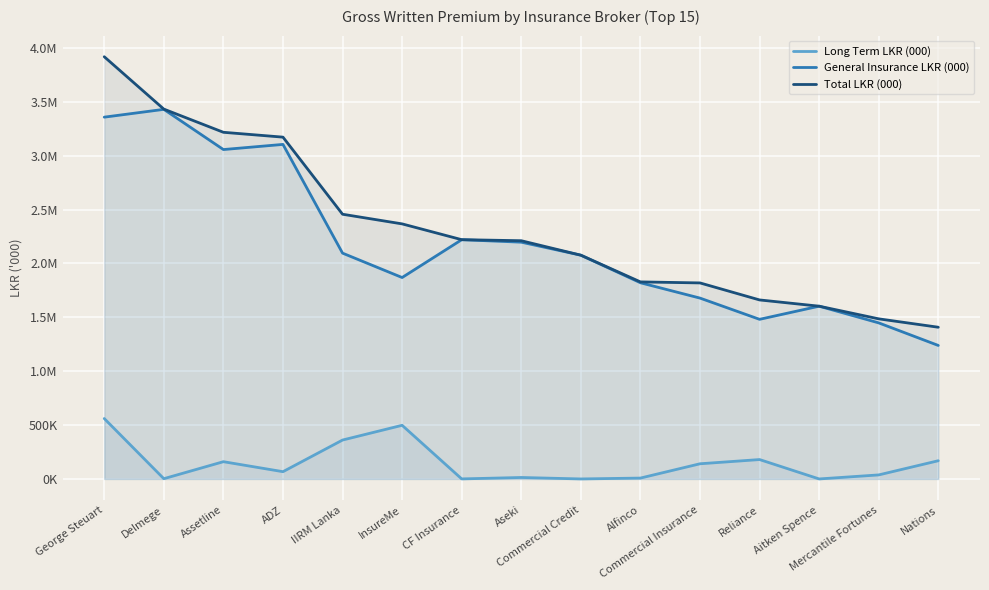

Between Alfinco and Reliance, which is larger?

Reliance